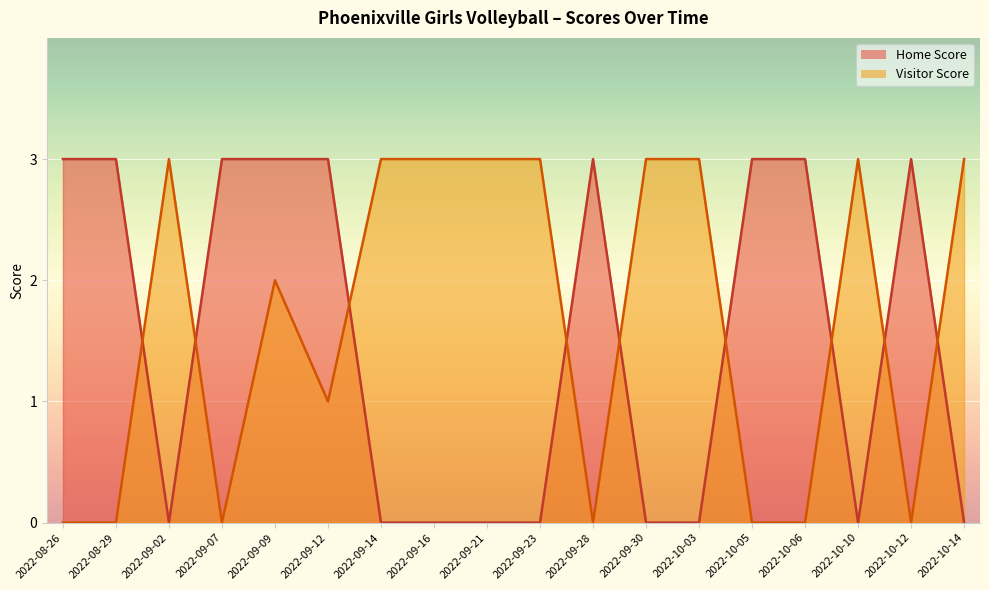

Which series has the largest total across all categories?

Visitor Score